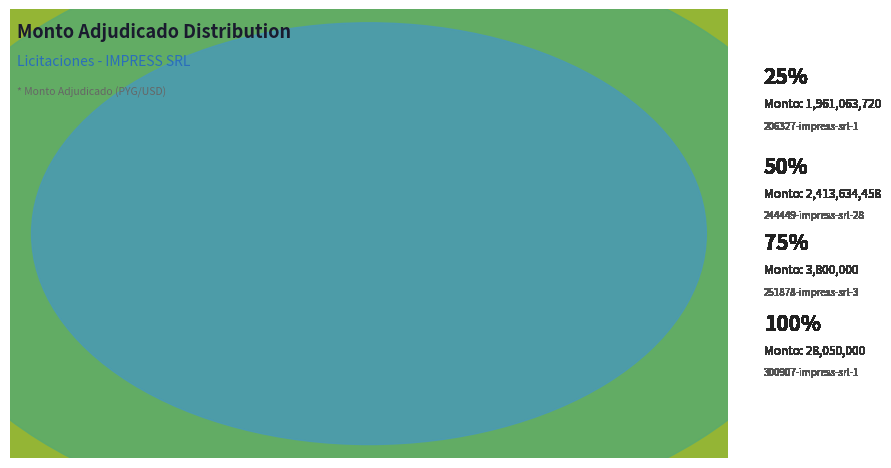

To the nearest percent, what is the difference between the 206327-impress-srl-1 and 300907-impress-srl-1 slice percentages?

44%